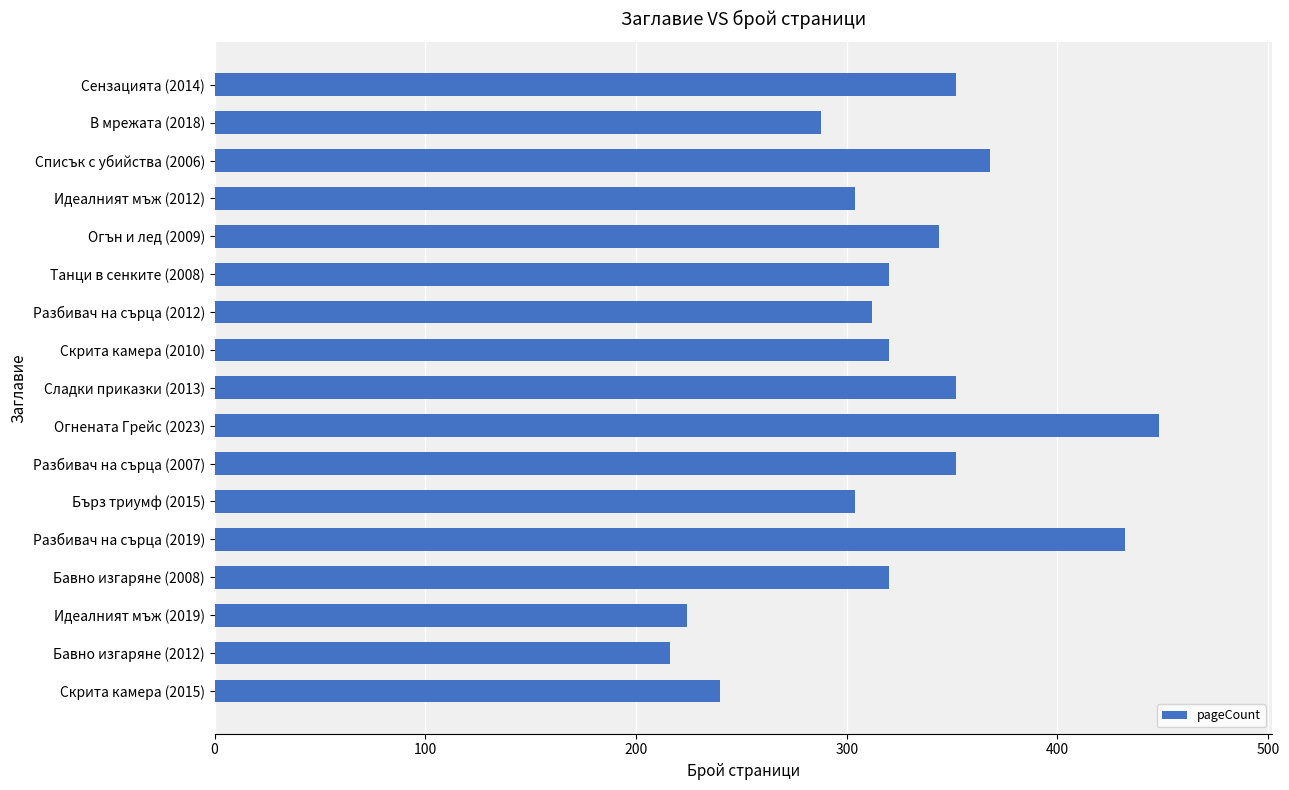

Reading bottom to top, extract all data points from this chart.

240	216	224	320	432	304	352	448	352	320	312	320	344	304	368	288	352